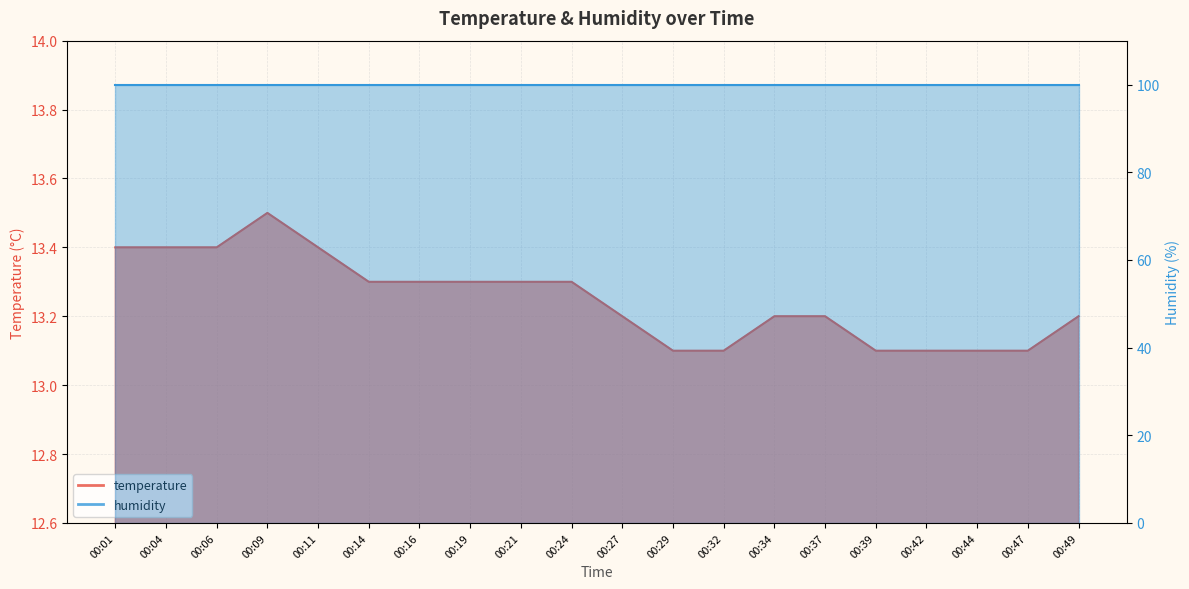

What is the greatest value displayed?

13.5